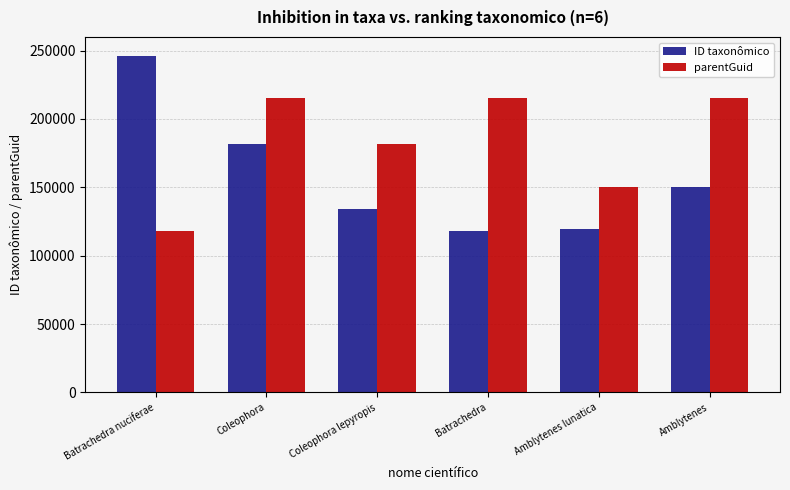

What is the difference between the parentGuid values at Batrachedra and Batrachedra nuciferae?

97230